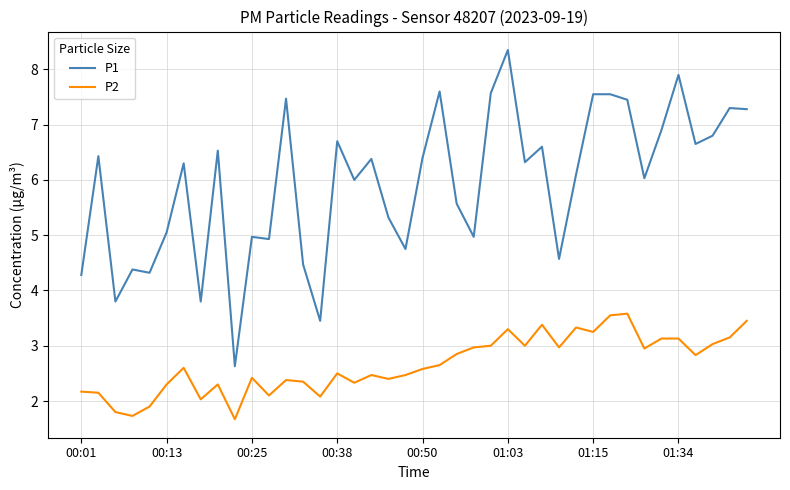

What is the difference between the maximum and second lowest values in the P1 series?

4.9